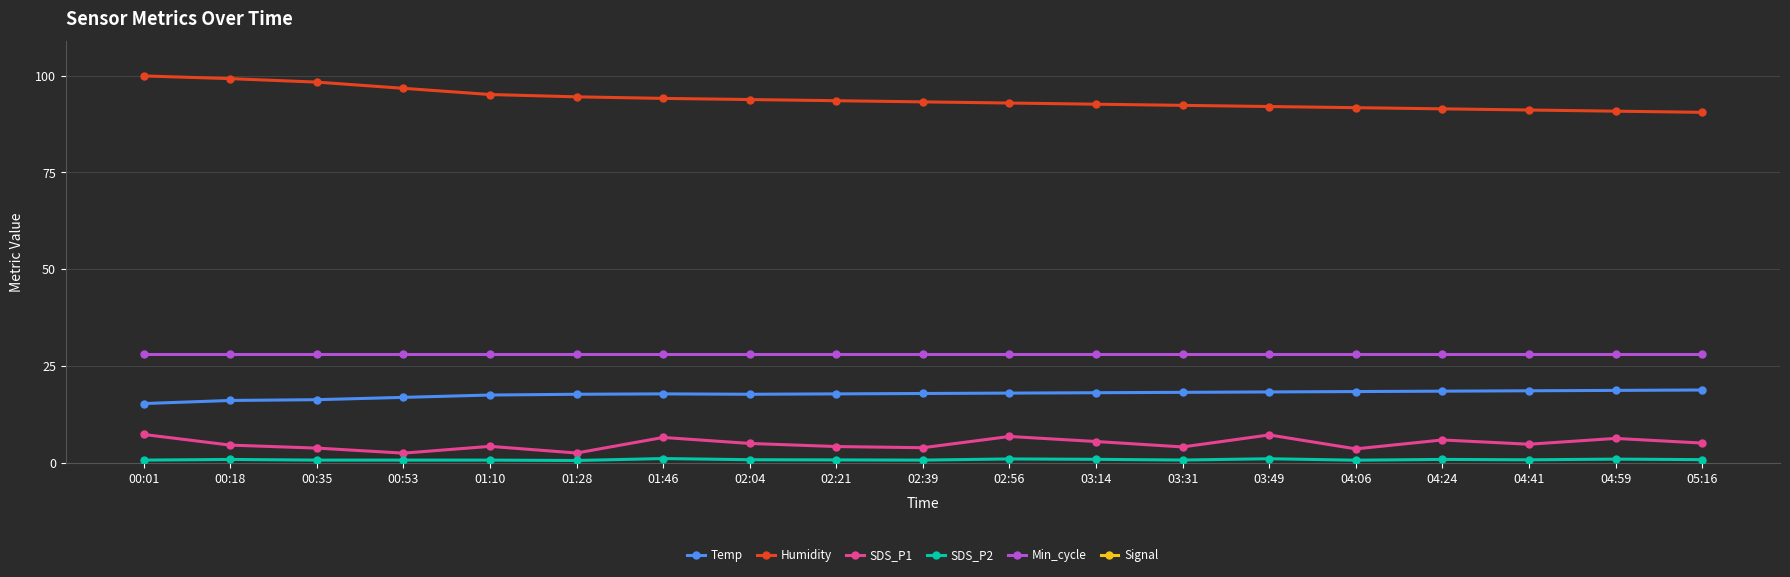

At 00:53, list the series in order from largest to smallest.

Humidity, Min_cycle, Temp, SDS_P1, SDS_P2, Signal